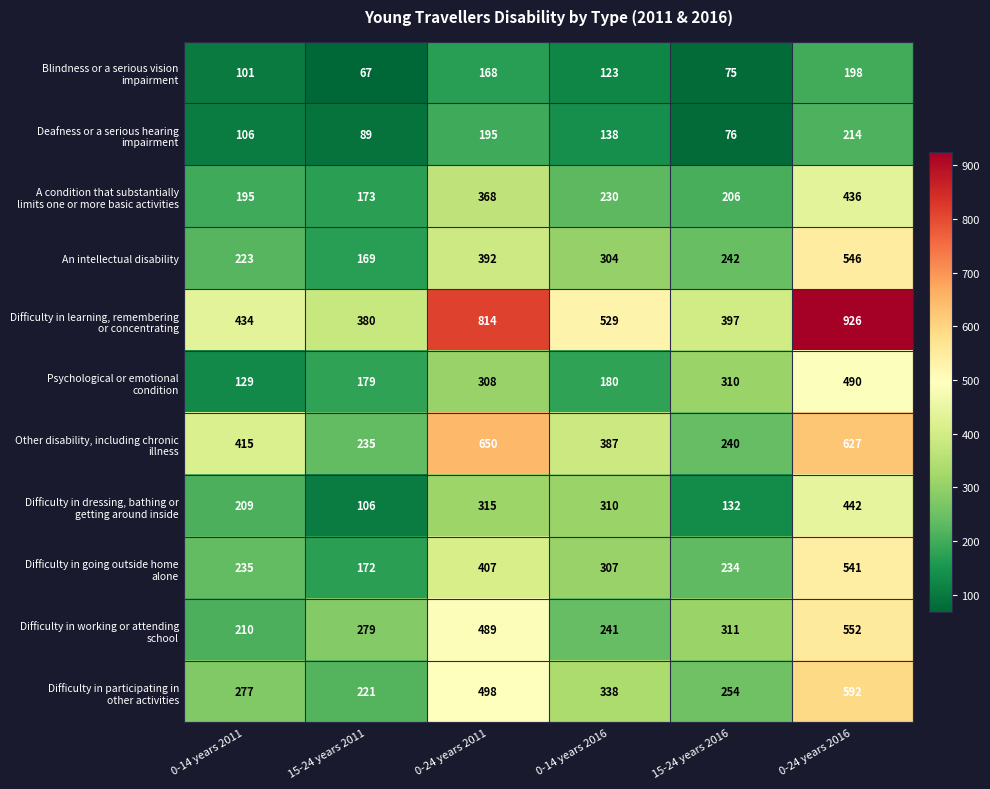

How many distinct data groups are displayed?

11